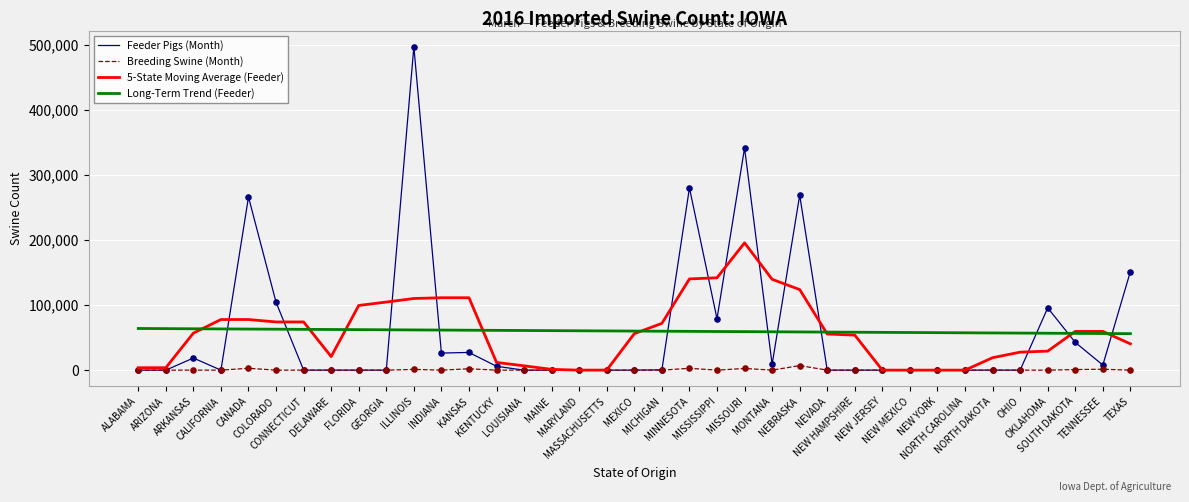

Is the value of 5-State Moving Average (Feeder) at FLORIDA greater than the value of Long-Term Trend (Feeder) at MEXICO?

Yes